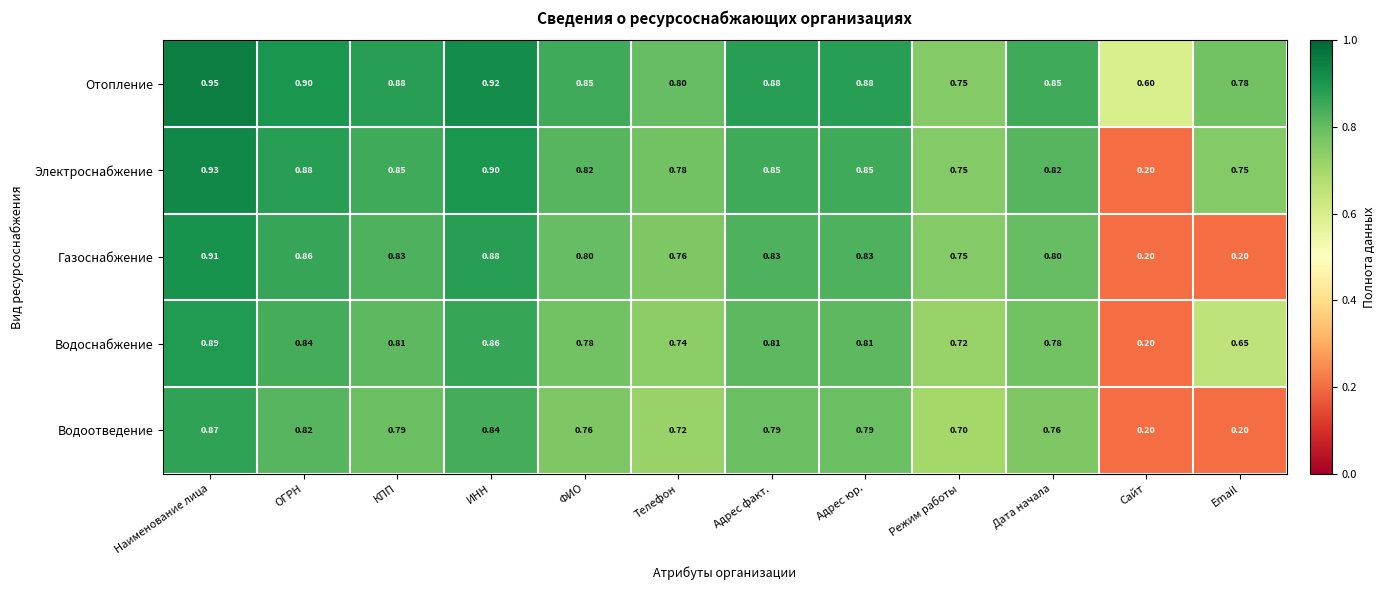

What is the spread (max minus min) of values at Email?

0.6